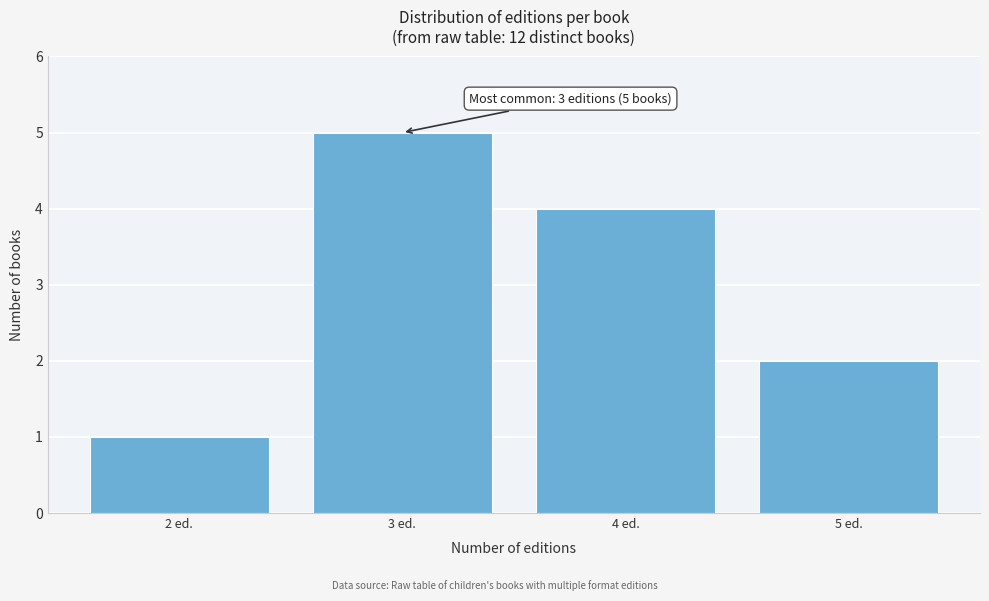

Reading right to left, extract all data points from this chart.

2	4	5	1